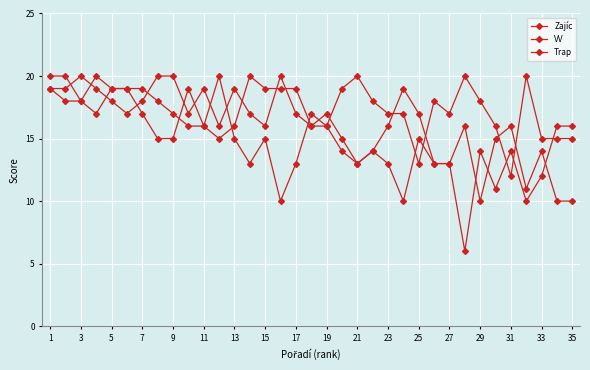

What is the difference between the maximum and minimum values in the Zajíc series?

14